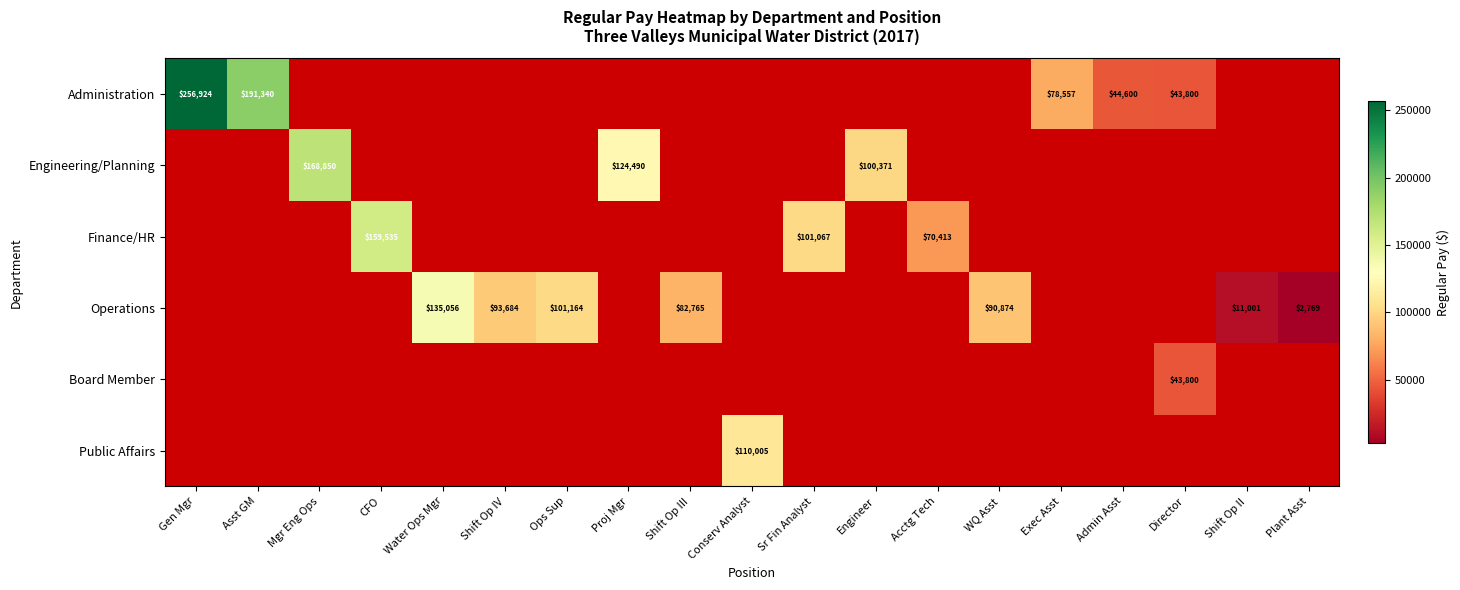

True or false: Engineering/Planning has a value of 168850 at Mgr Eng Ops.

True